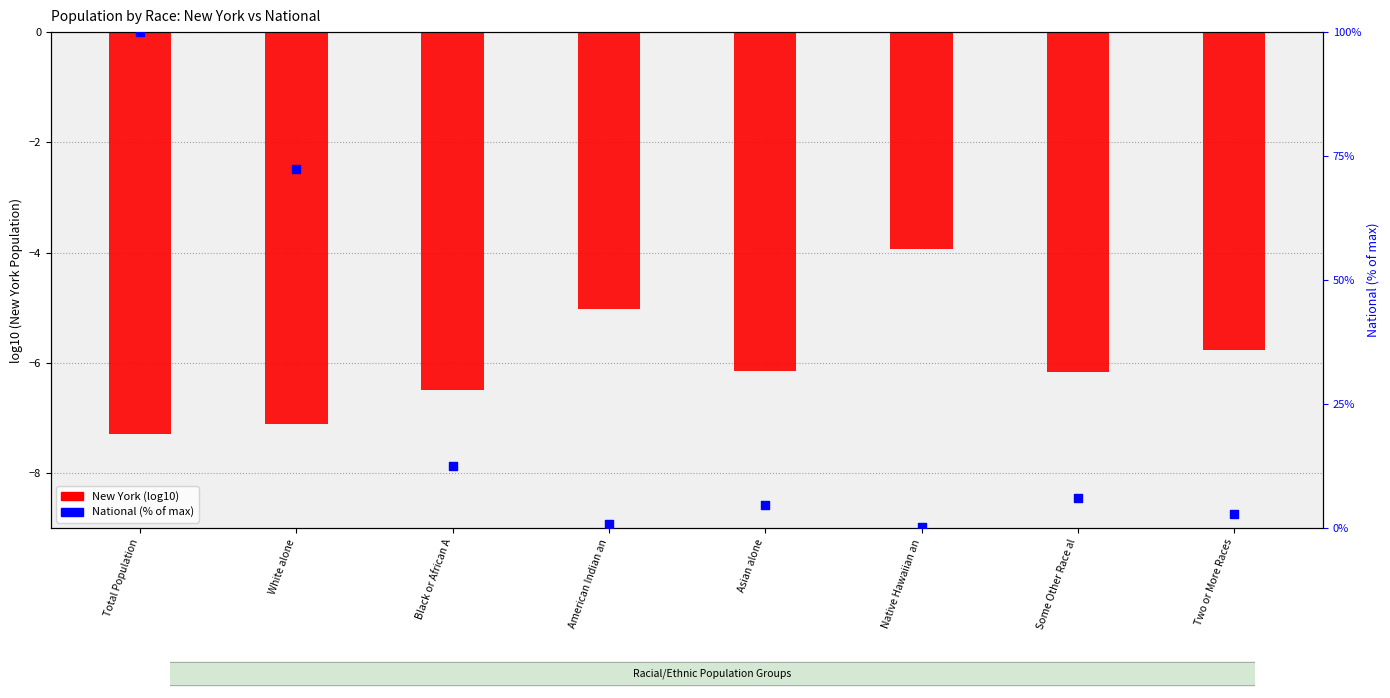

At how many categories does at least one series exceed 20?

2